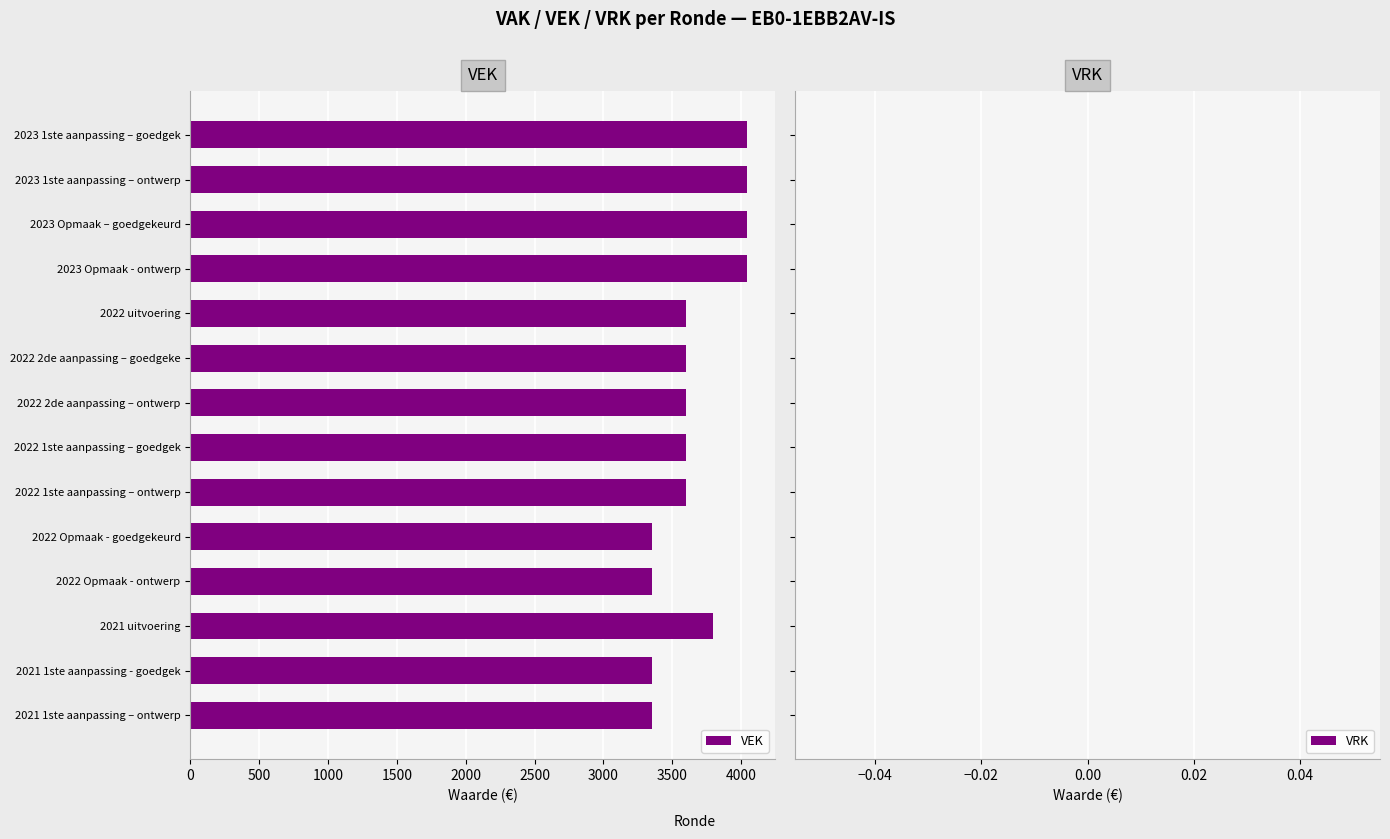

The value at 2021 1ste aanpassing - goedgek is 3350. True or false?

True